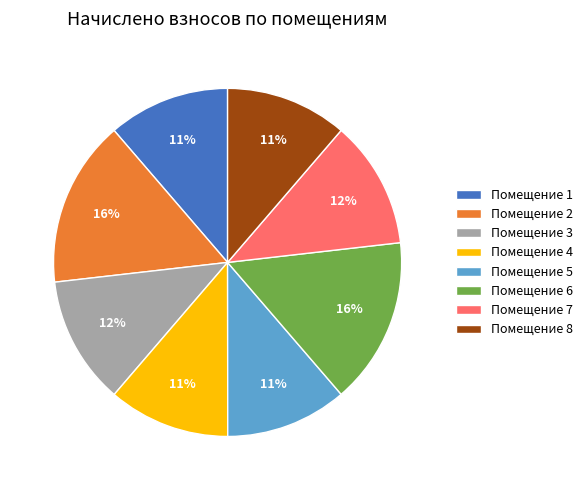

What is the ratio of the value at Помещение 5 to the value at Помещение 6?

0.7